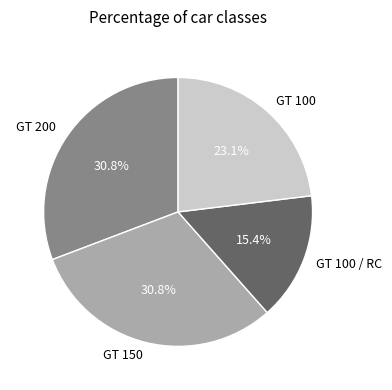

Between GT 200 and GT 100, which is larger?

GT 200